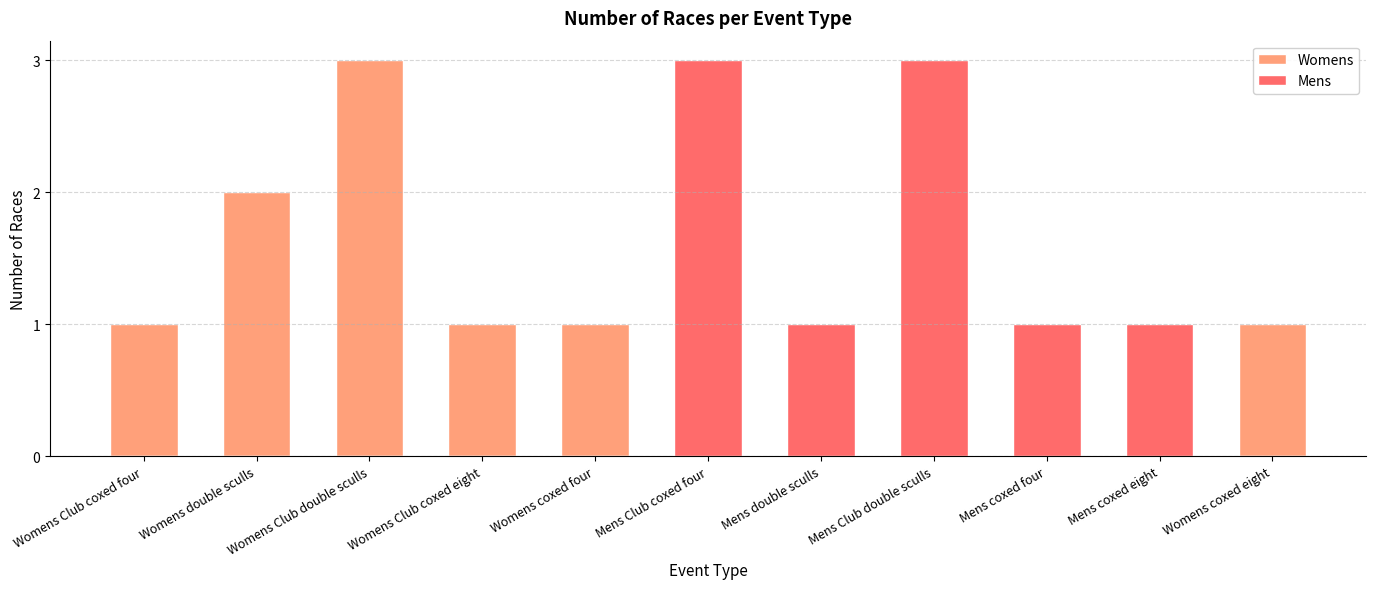

What are all the series names shown in the legend?

Womens, Mens